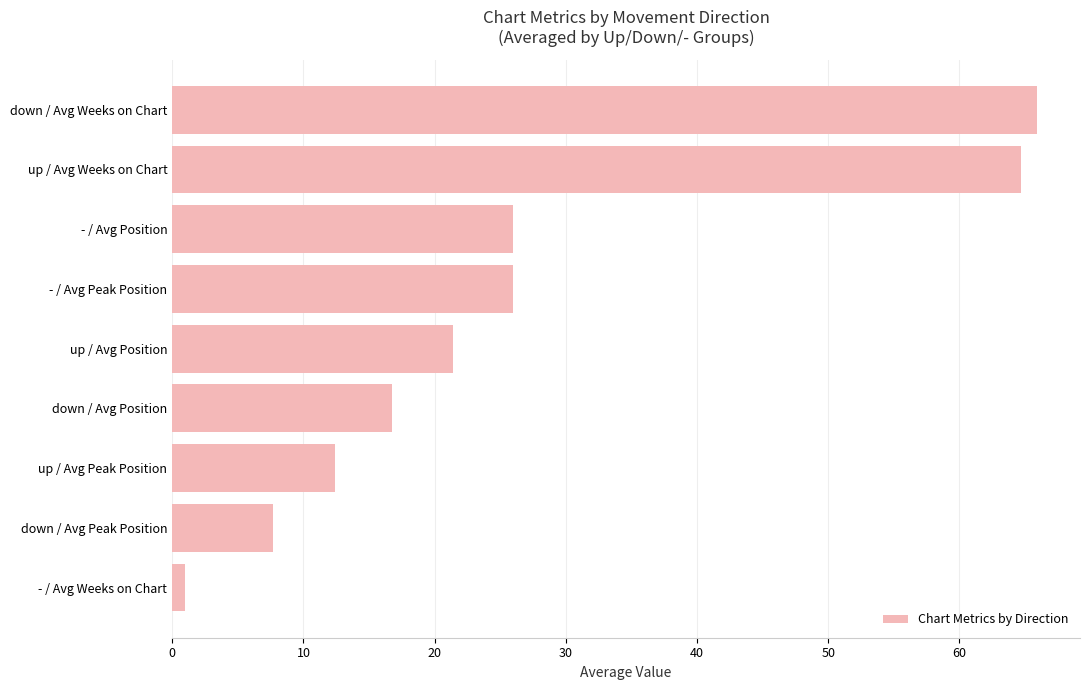

What is the smallest value displayed?

1.0